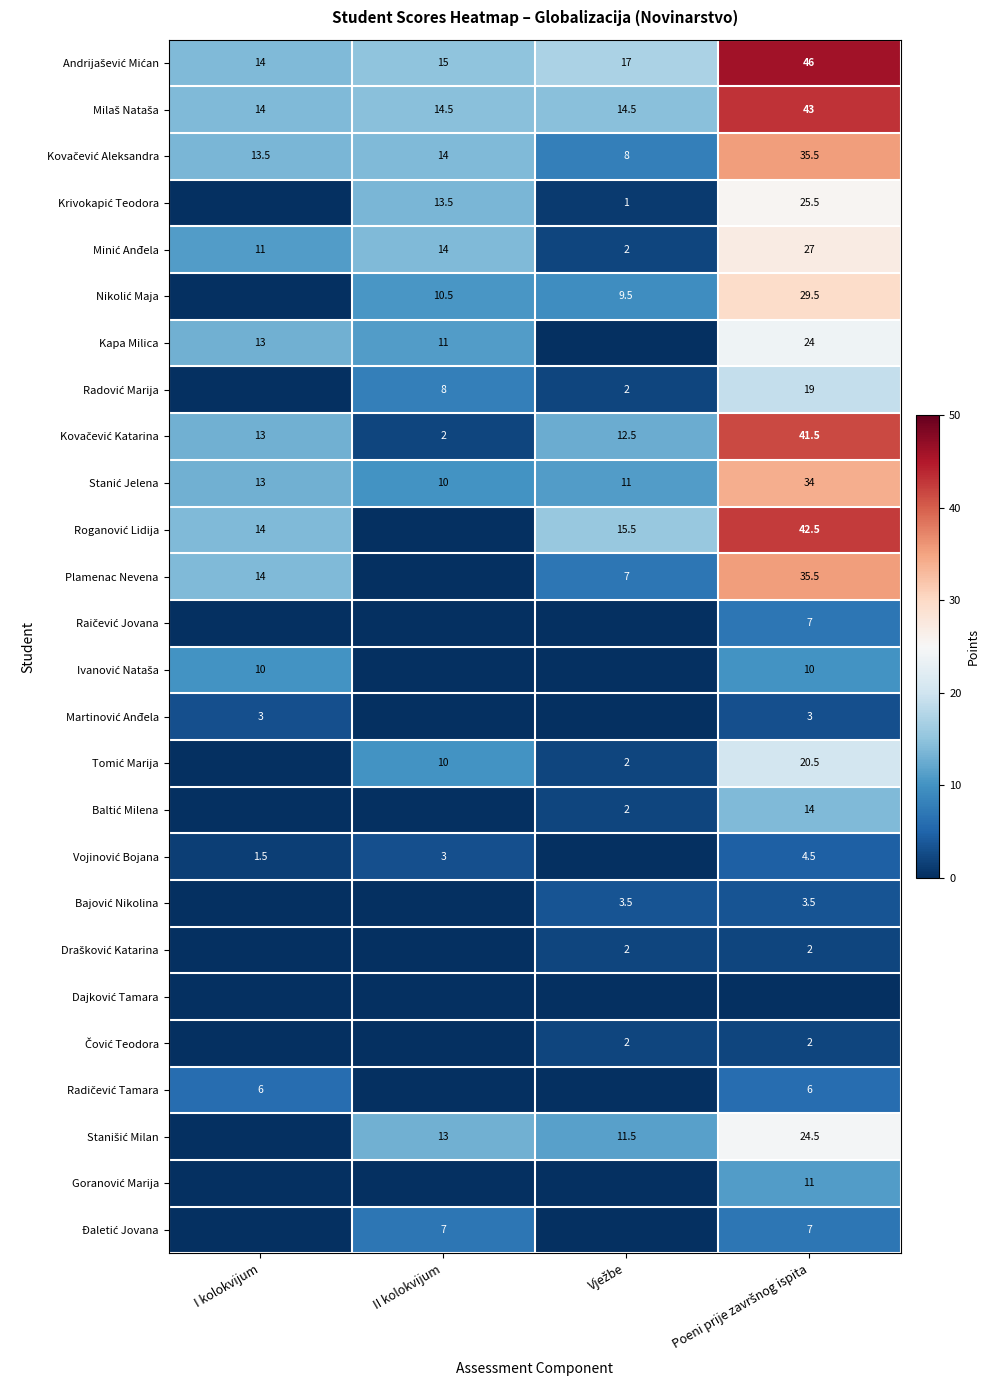

Which series has the largest total across all categories?

Andrijašević Mićan